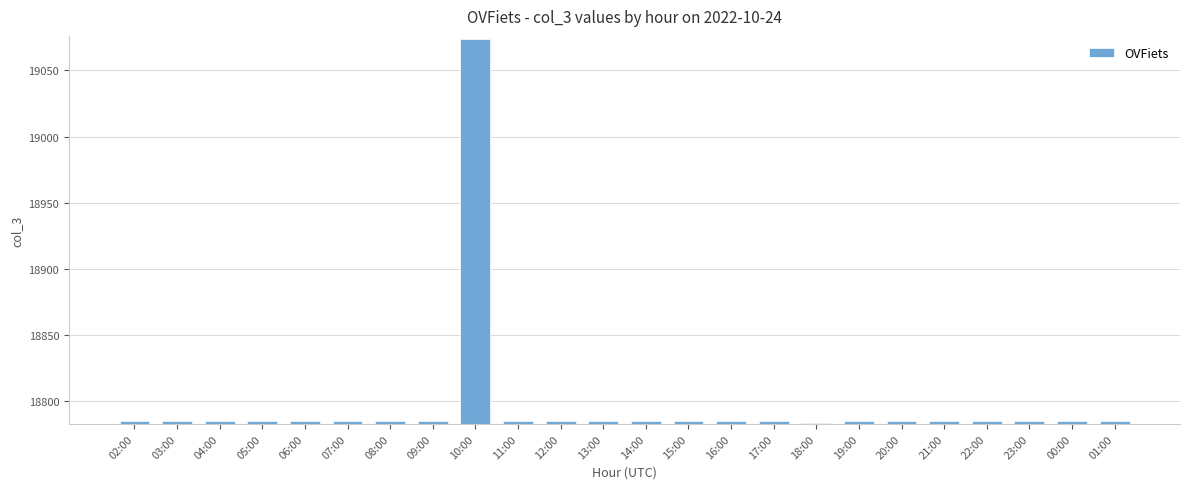

What value does the data have at 01:00, to the nearest 5?

18785